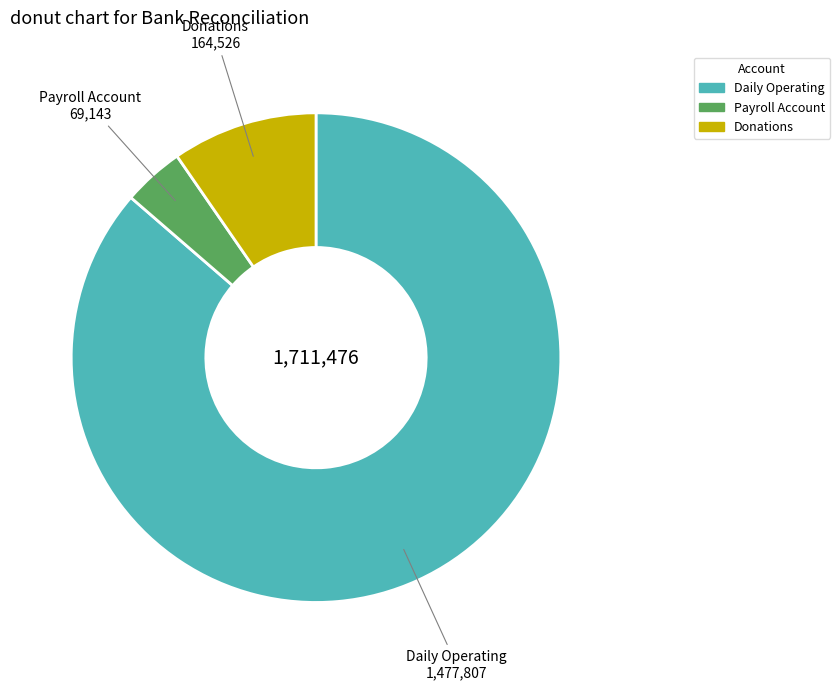

Is the sum of Daily Operating and Payroll Account greater than half?

Yes